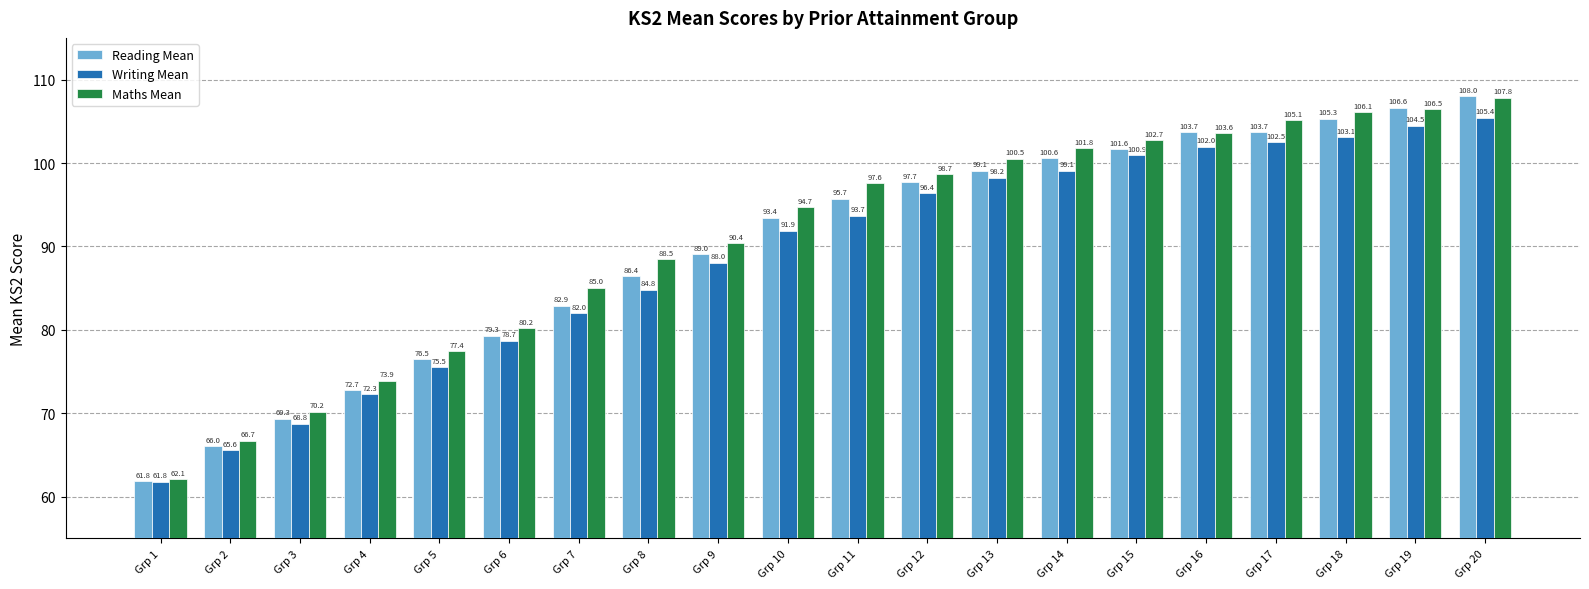

What is the lowest value of the Writing Mean series?

61.8